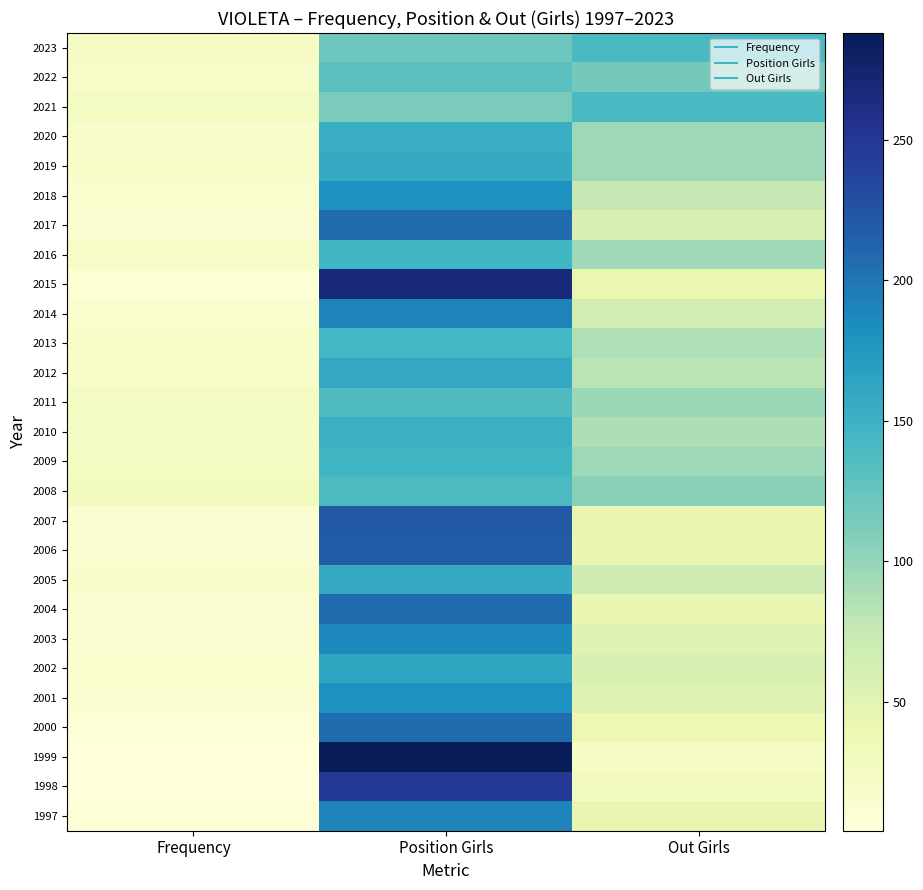

What is the difference between the highest and lowest values at Out Girls?

120